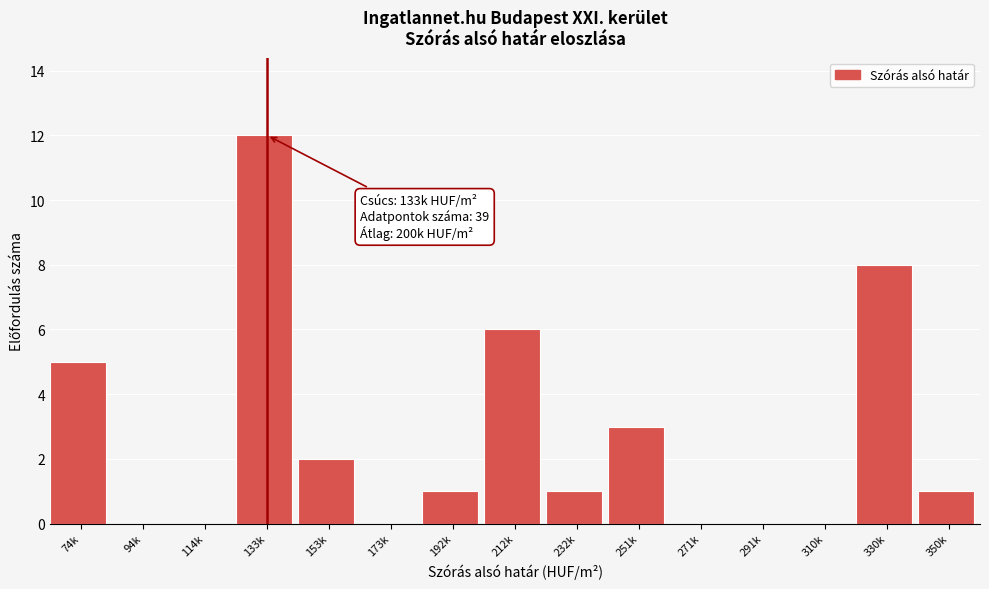

What is the change in value from 94k to 212k?

+6